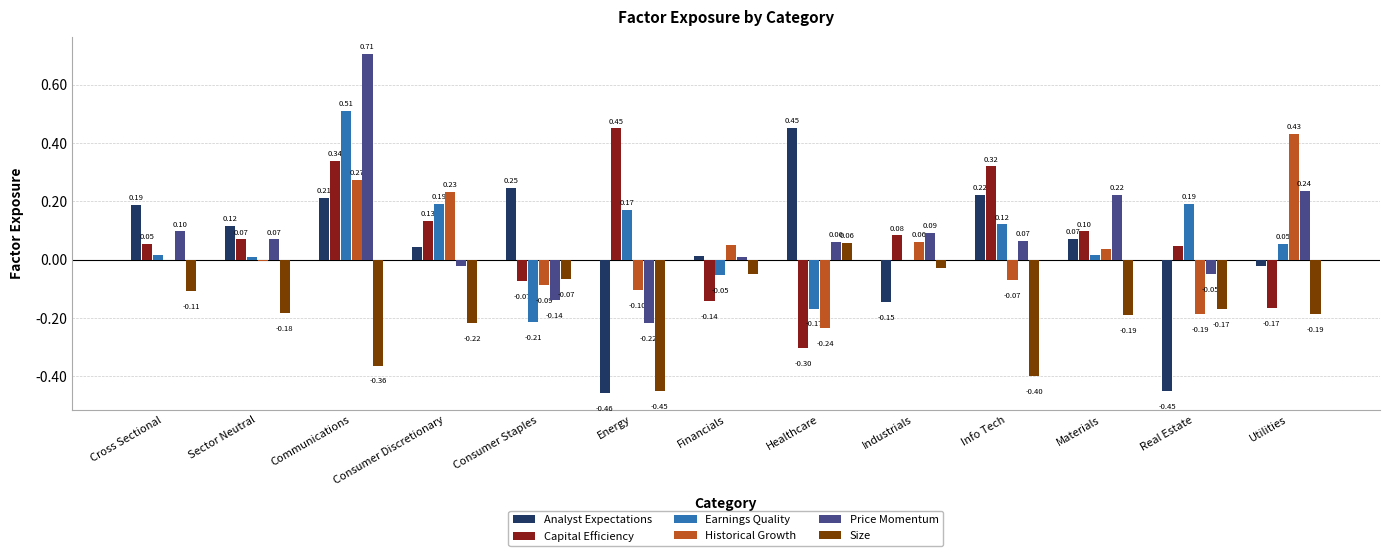

How many categories are shown in the chart?

13